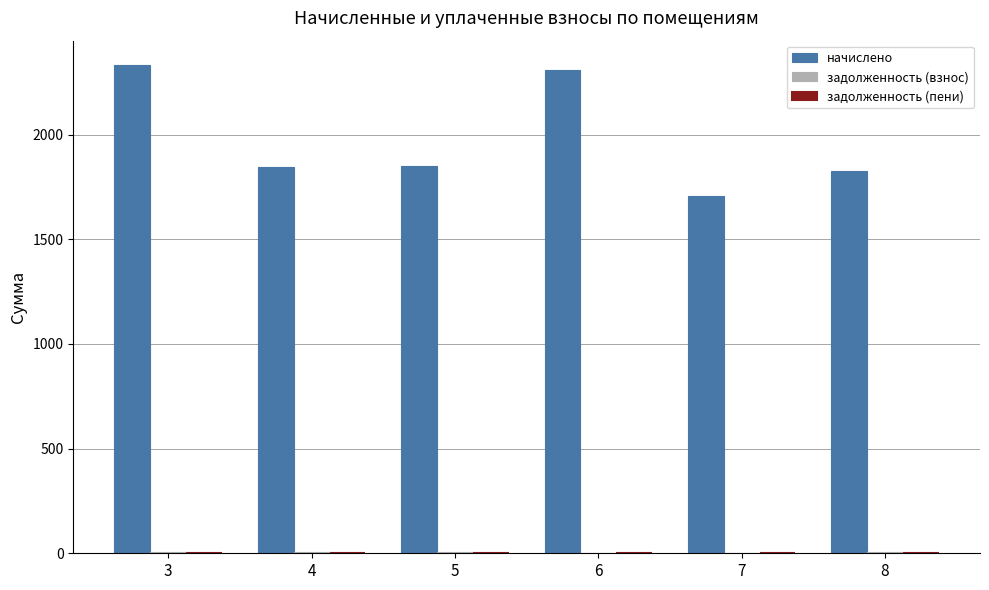

Which series has the largest total across all categories?

начислено